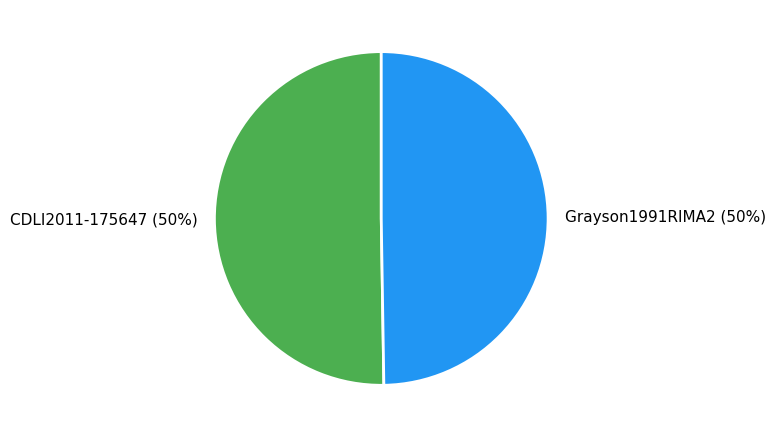

What is the ratio of the value at CDLI2011-175647 to the value at Grayson1991RIMA2?

1.0